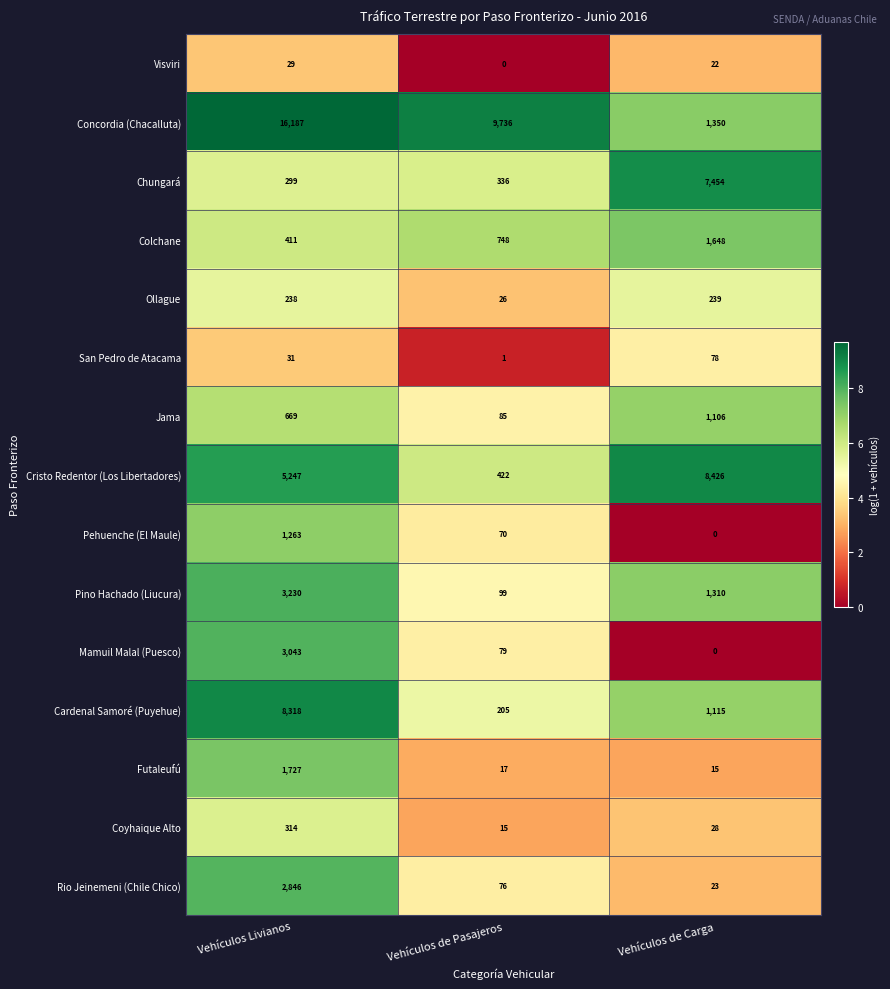

Which category has the highest value in the Futaleufú series?

Vehículos Livianos